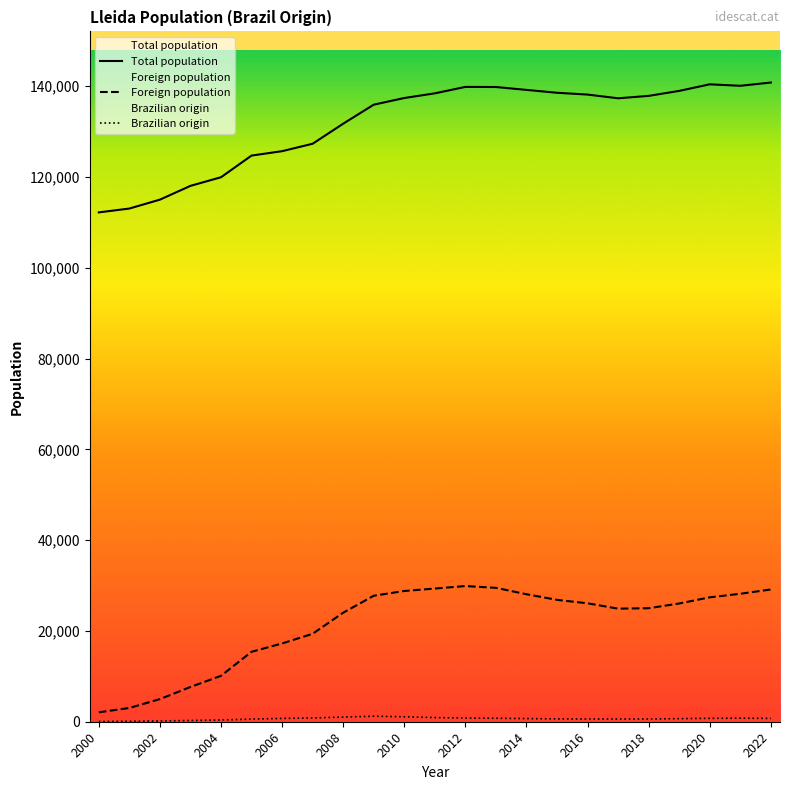

Reading left to right, list all the values displayed in this chart.

Total population: 112194	113040	115000	118035	119935	124709	125677	127314	131731	135919	137387	138416	139834	139809	139176	138542	138144	137327	137856	138956	140403	140080	140797
Foreign population: 2074	3031	4983	7656	10115	15406	17239	19371	24016	27753	28798	29335	29887	29491	28086	26842	26083	24905	25001	26043	27400	28186	29129
Brazilian origin: 45	96	173	270	383	587	726	836	1030	1213	1093	919	814	761	697	625	601	593	602	683	747	789	725